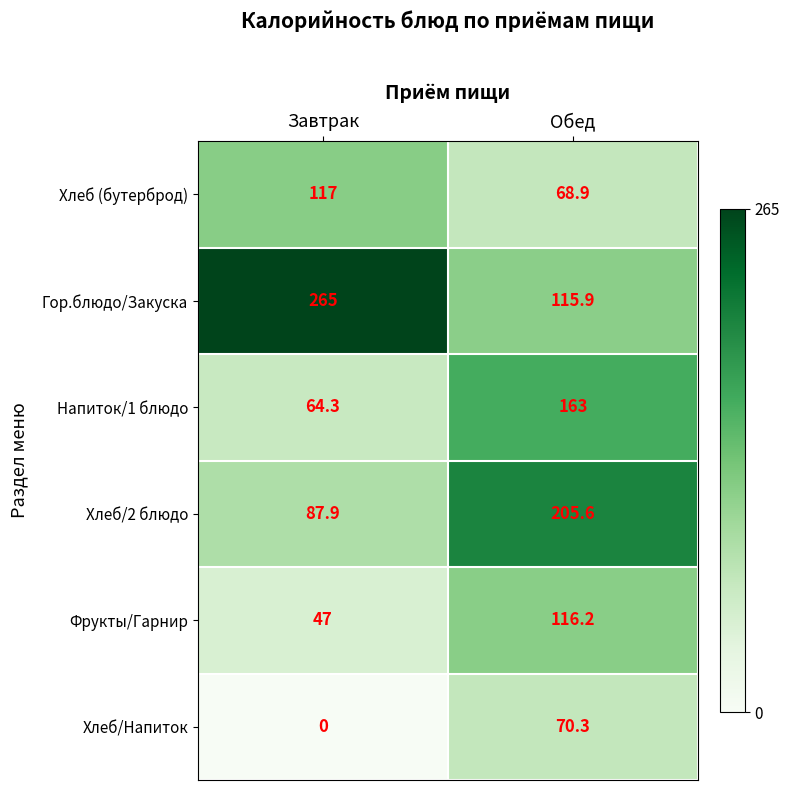

Reading left to right, extract all data points from this chart.

Хлеб (бутерброд): Завтрак=117.0	Обед=68.9
Гор.блюдо/Закуска: Завтрак=265.0	Обед=115.9
Напиток/1 блюдо: Завтрак=64.3	Обед=163.0
Хлеб/2 блюдо: Завтрак=87.9	Обед=205.6
Фрукты/Гарнир: Завтрак=47.0	Обед=116.2
Хлеб/Напиток: Завтрак=0.0	Обед=70.3